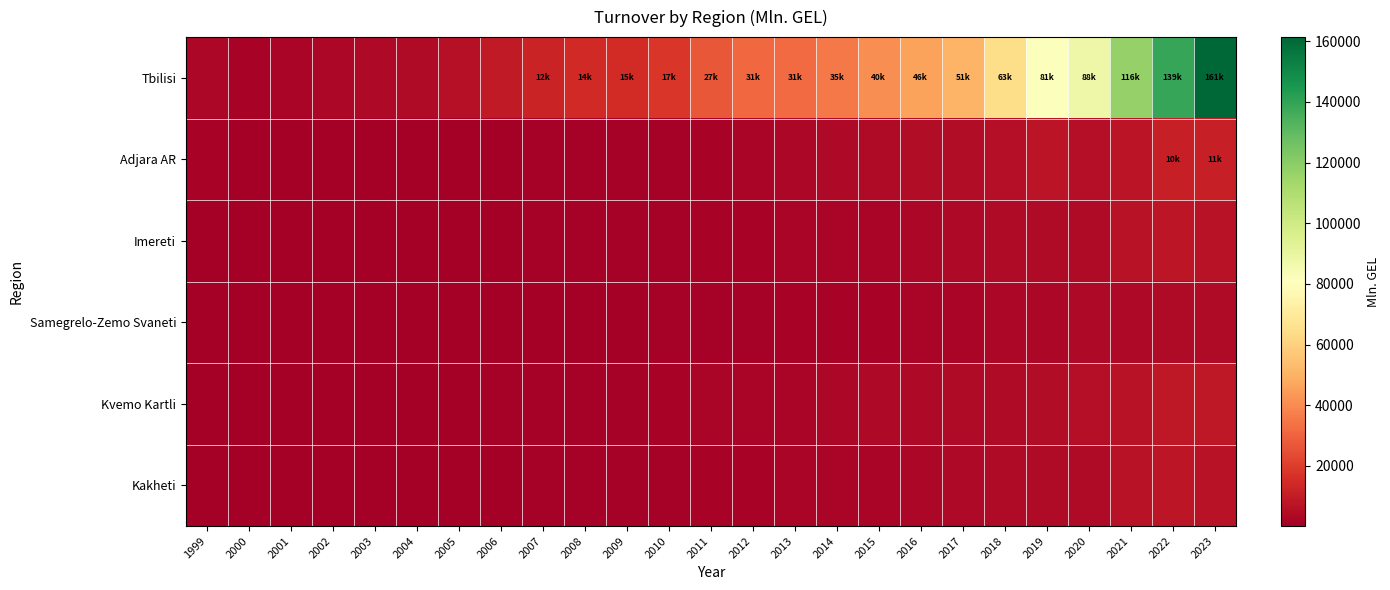

At how many categories does at least one series exceed 11454?

17